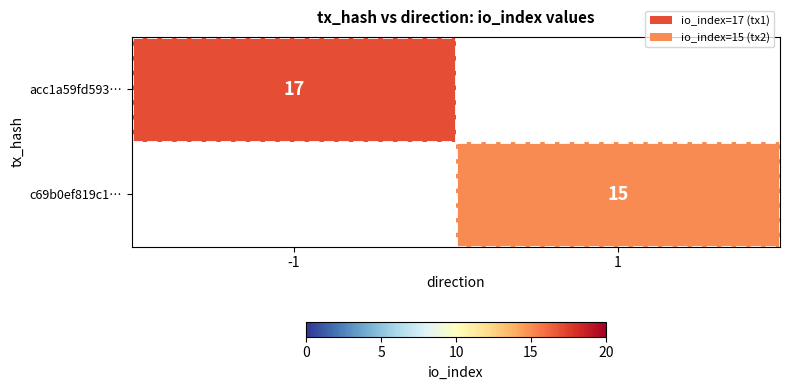

True or false: acc1a59fd593… has a value of 17 at -1.

True